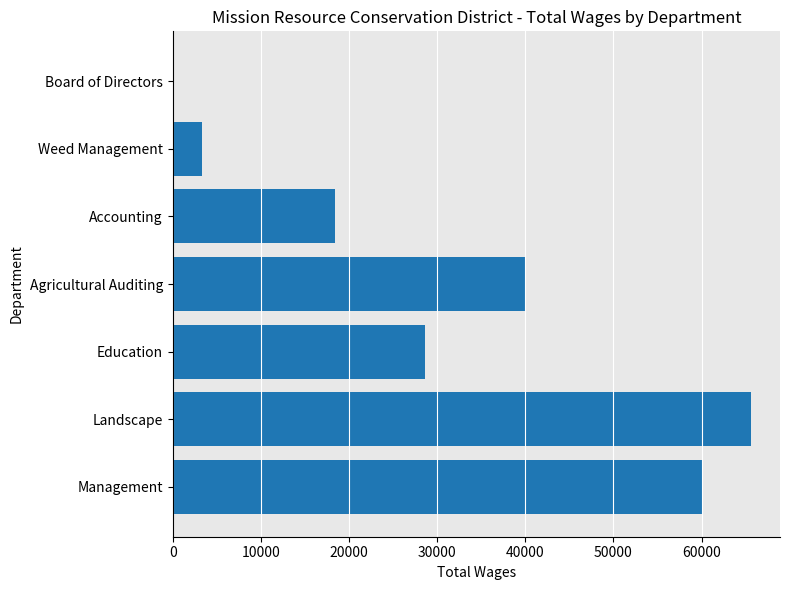

True or false: the data shows 83510 at Management.

False